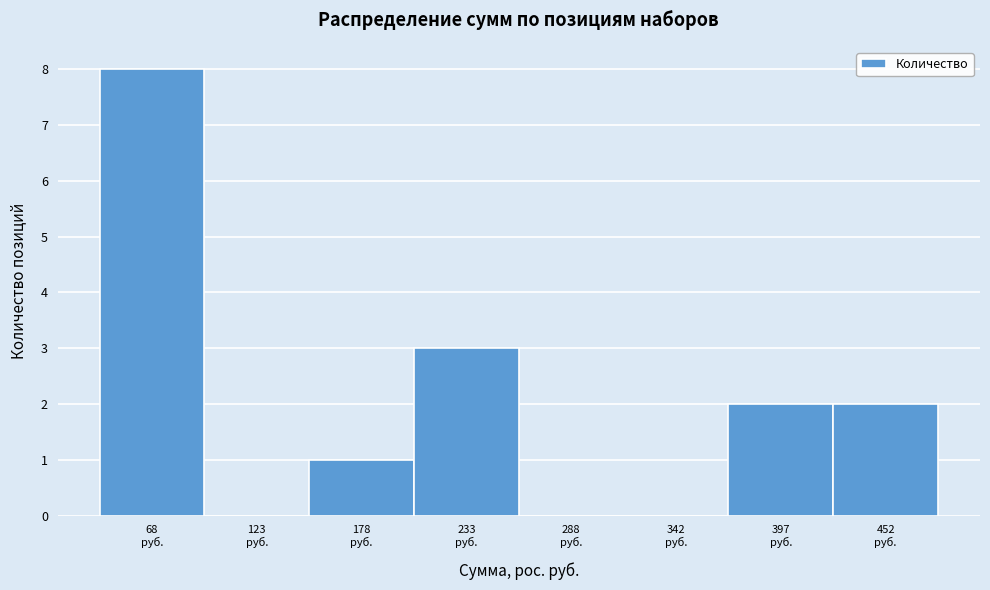

What is the maximum value shown in the chart?

8